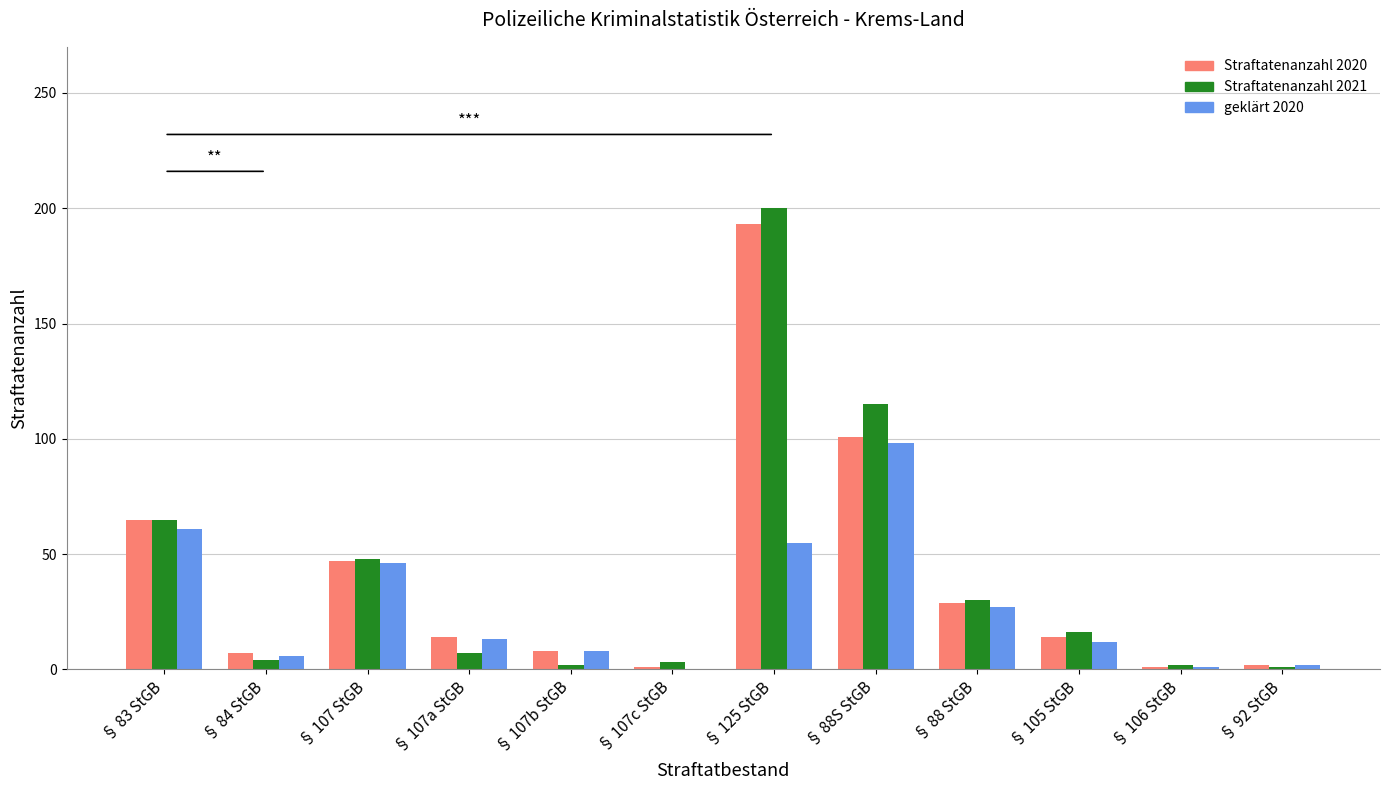

At which category is the sum across all series the highest?

§ 125 StGB